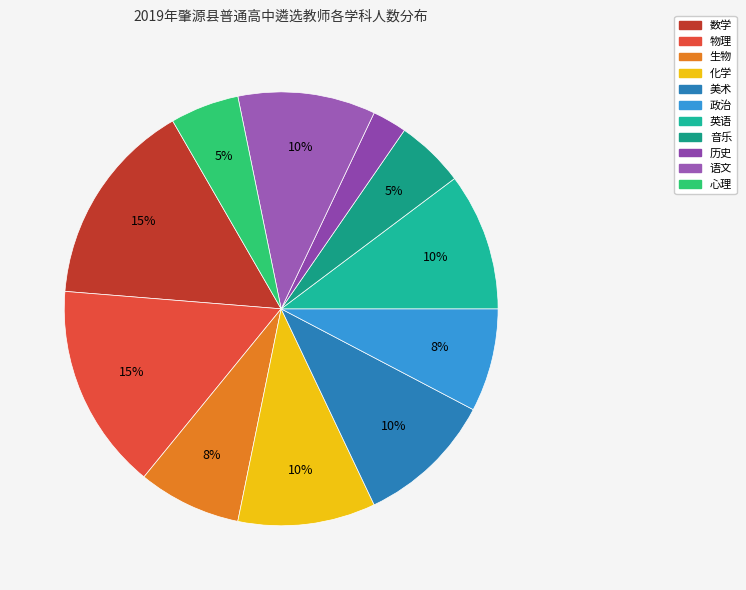

Is it true that 政治 is 8% of the pie?

True